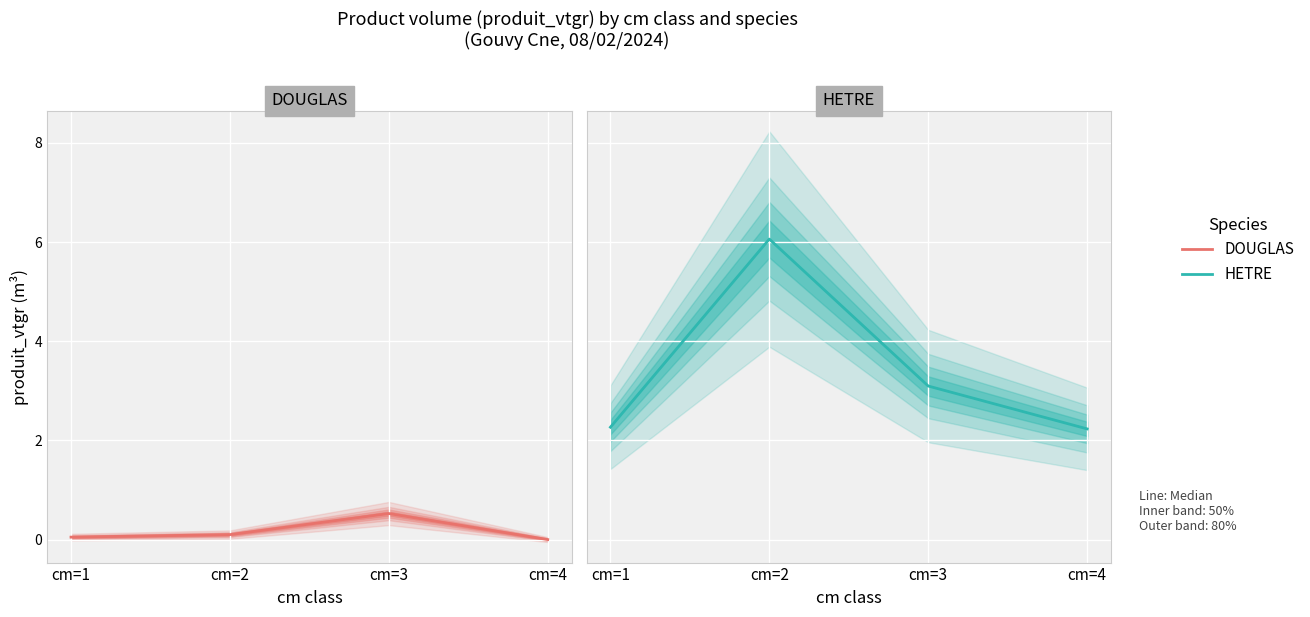

What is the total value across all series at cm=2?

6.2